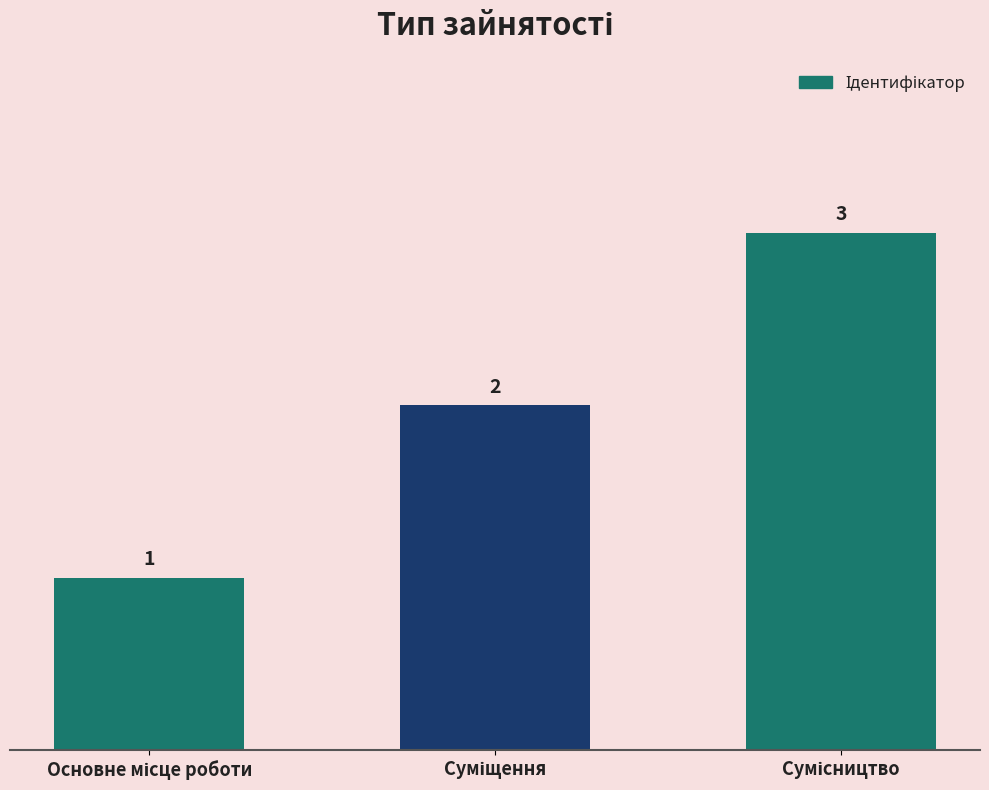

What is the greatest value displayed?

3